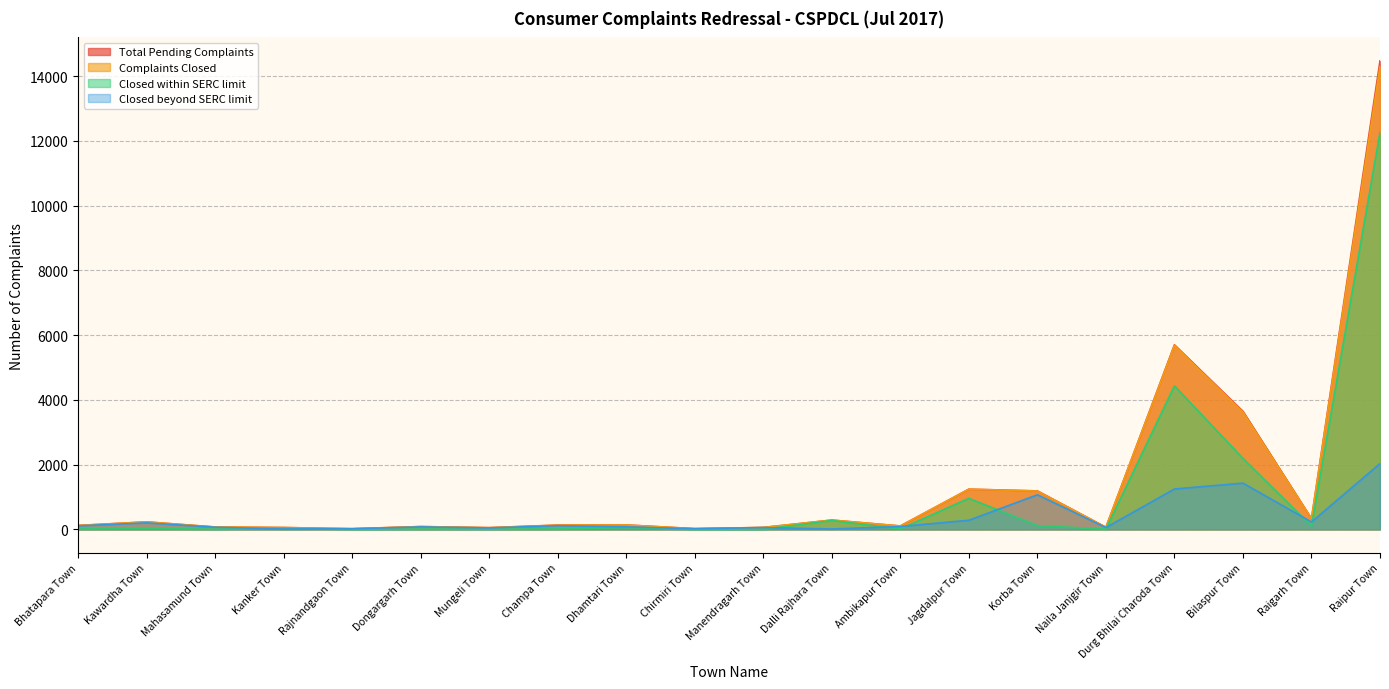

What is the label of the 19th point from the left?

Raigarh Town